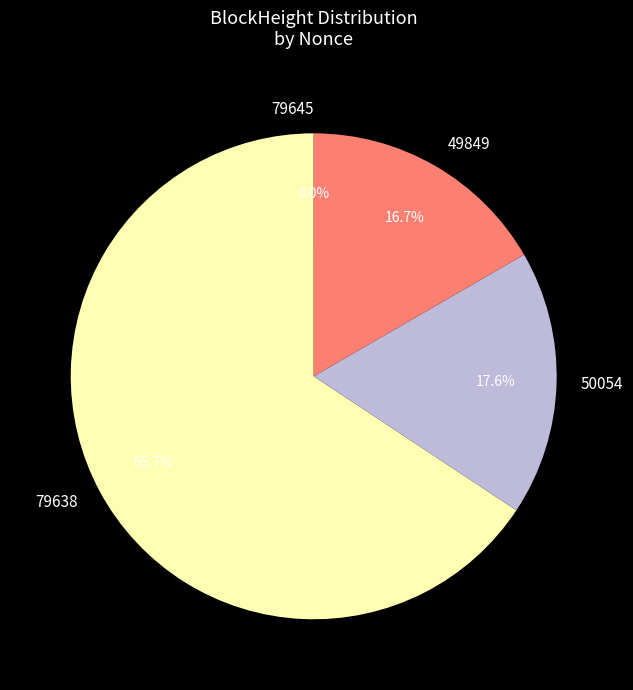

What is the largest slice in the pie chart?

79638